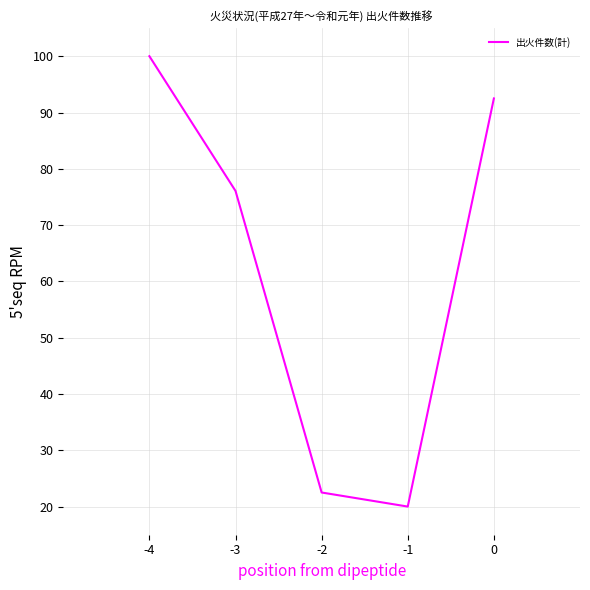

Reading left to right, list all the values displayed in this chart.

100.0	76.1	22.5	20.0	92.5